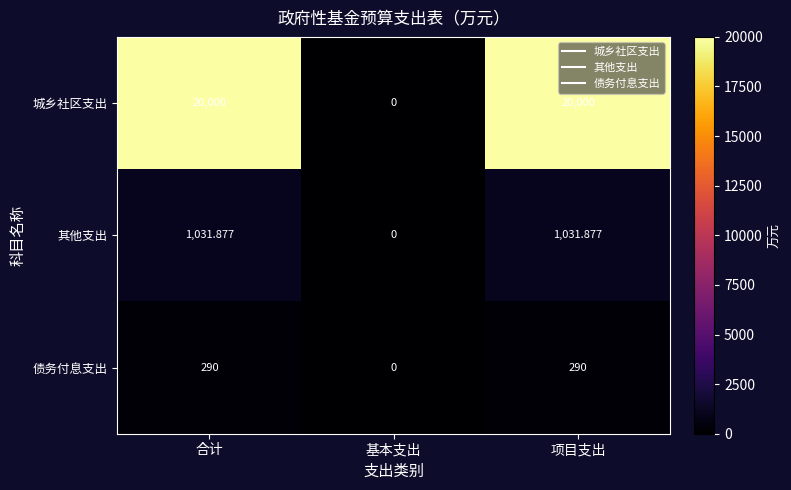

At 合计, list the series in order from smallest to largest.

债务付息支出, 其他支出, 城乡社区支出